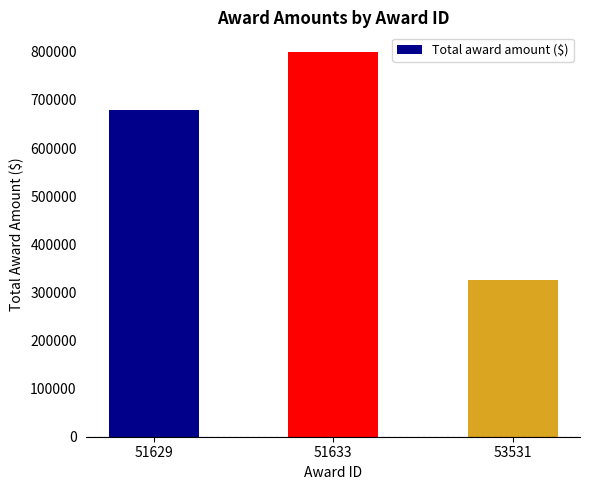

How many distinct data groups are displayed?

1